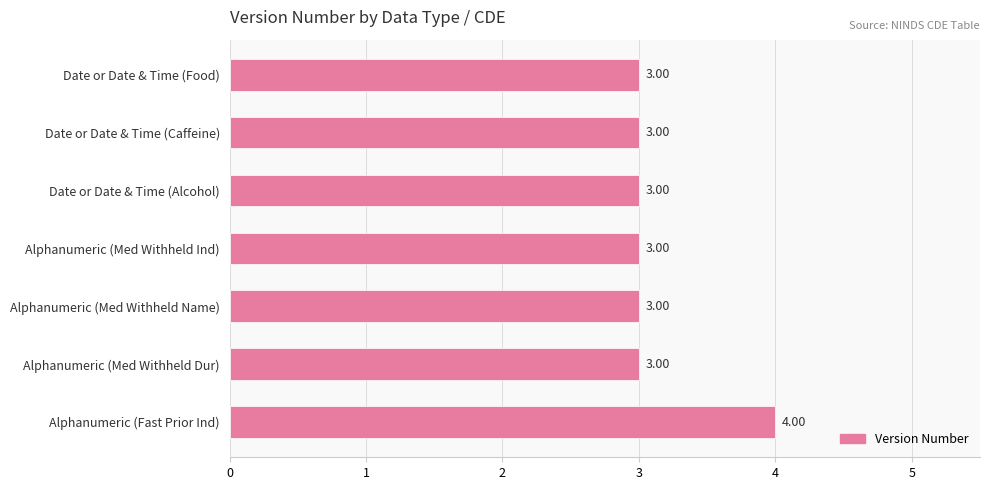

How many data points does each series have?

7